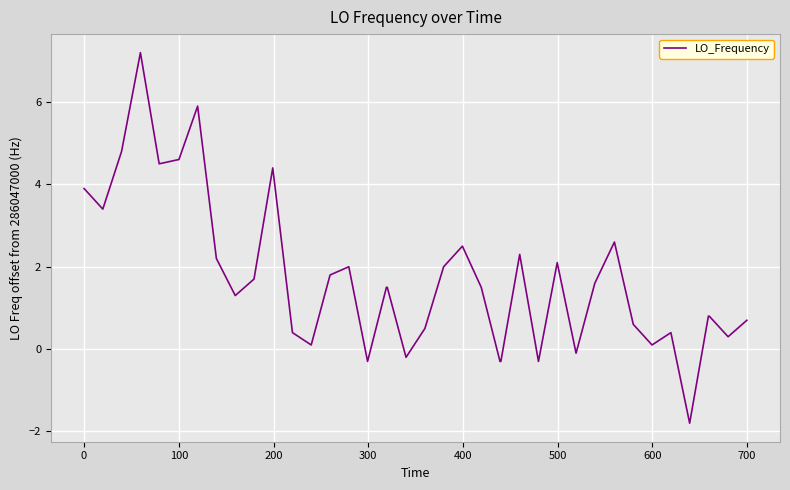

Is this an area chart (filled region under the line)?

No